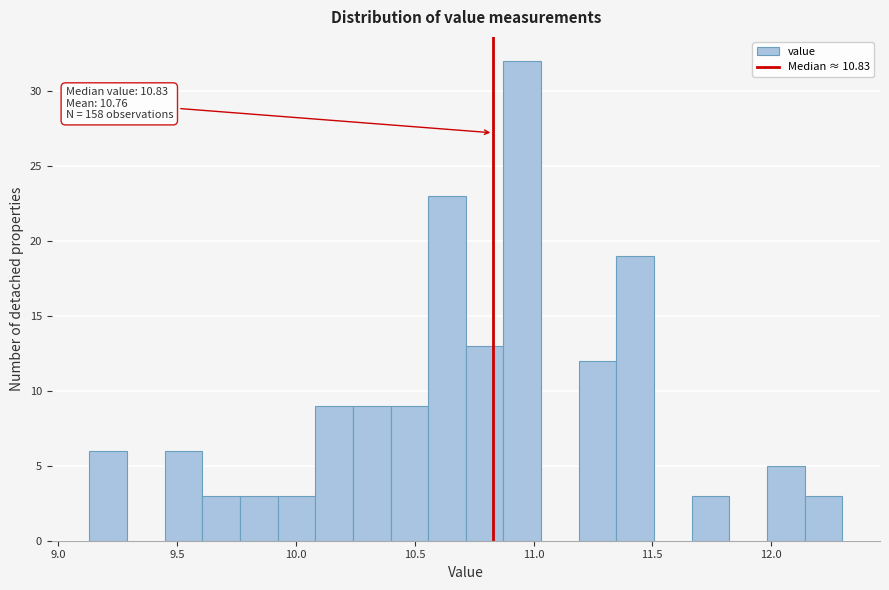

Around what value on the x-axis is the tallest bar? Give the approximate position of its centre, as read against the axis.

10.95